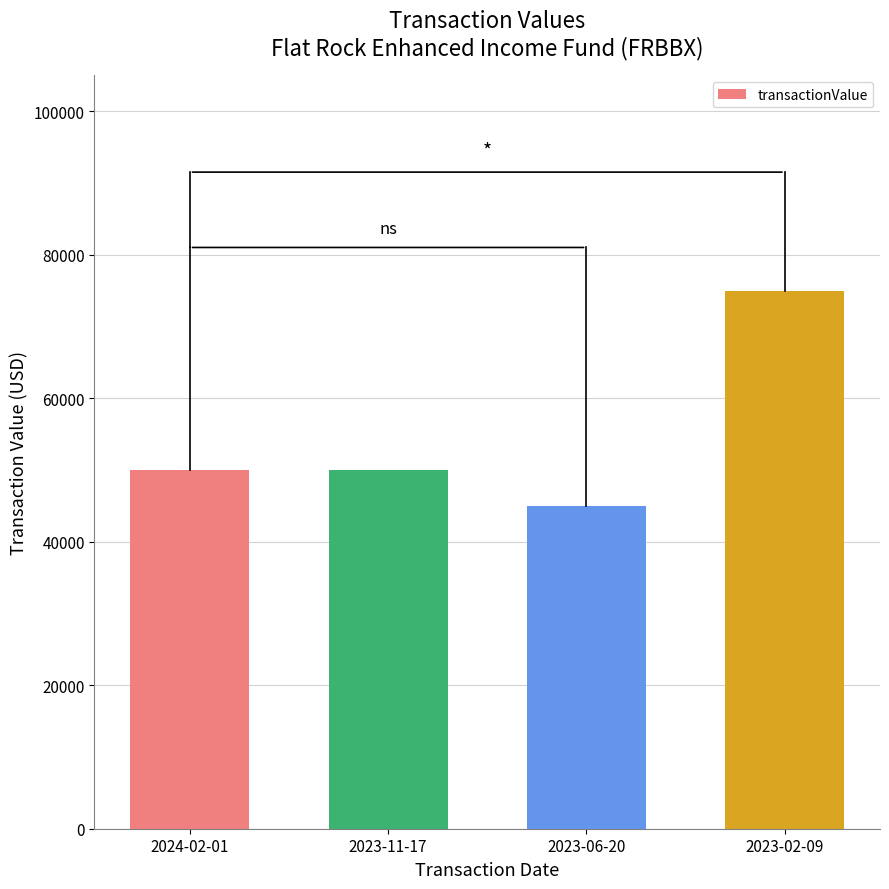

What is the difference between the values at 2024-02-01 and 2023-06-20?

5000